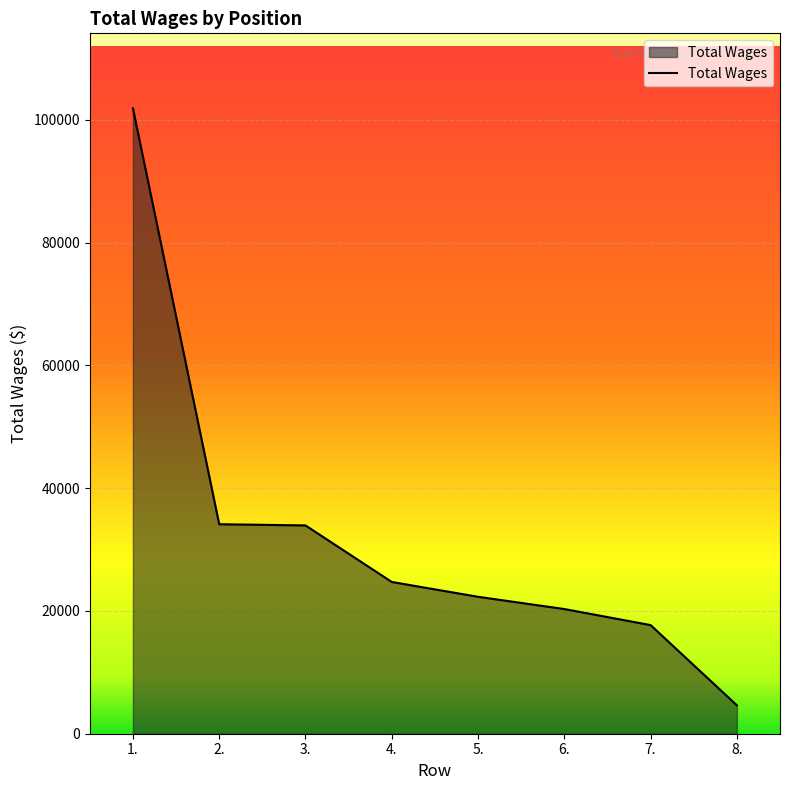

What is the approximate value at 1., to the nearest 100?

101900